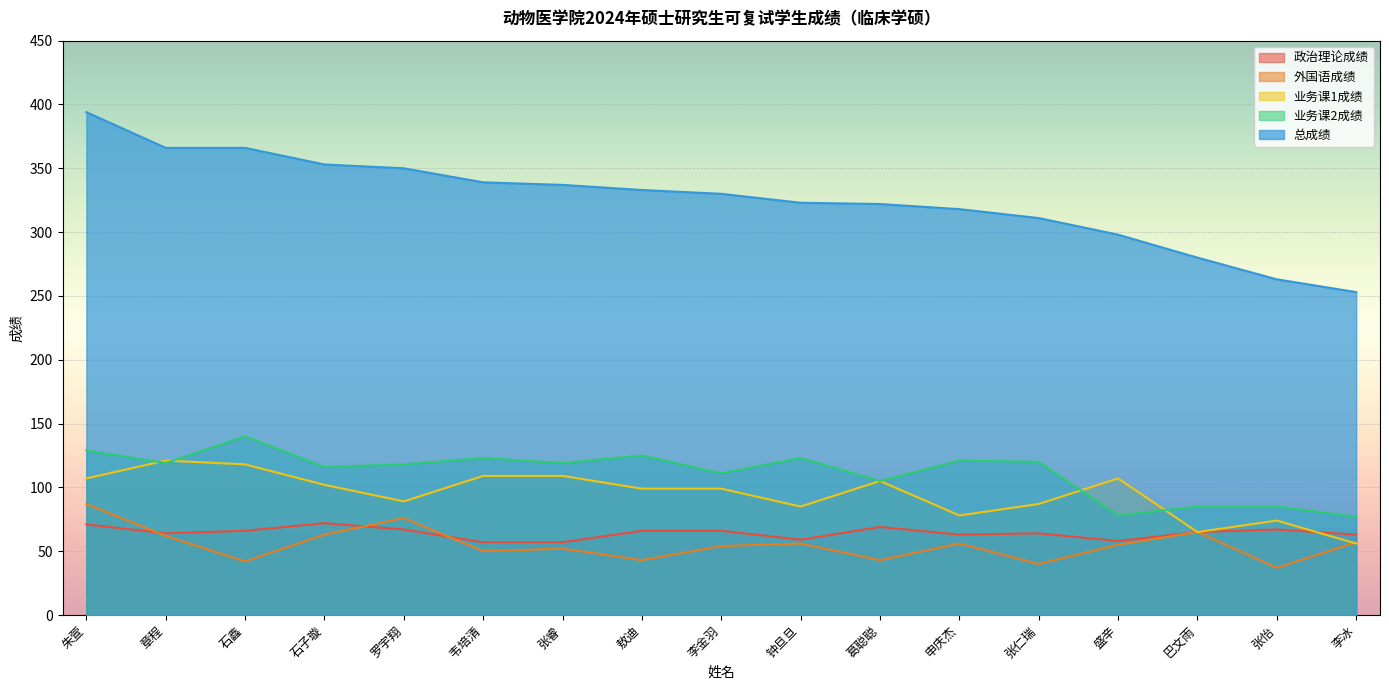

What are all the series names shown in the legend?

政治理论成绩, 外国语成绩, 业务课1成绩, 业务课2成绩, 总成绩